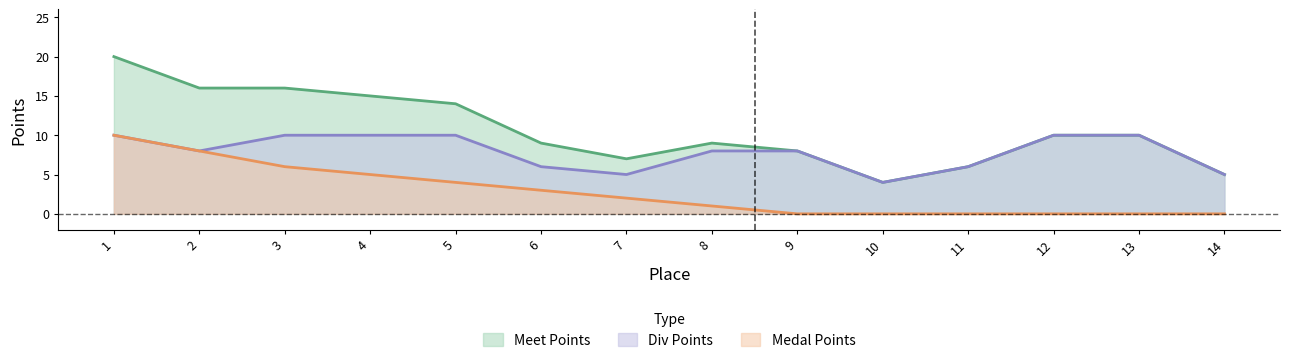

At how many categories does at least one series exceed 14?

4